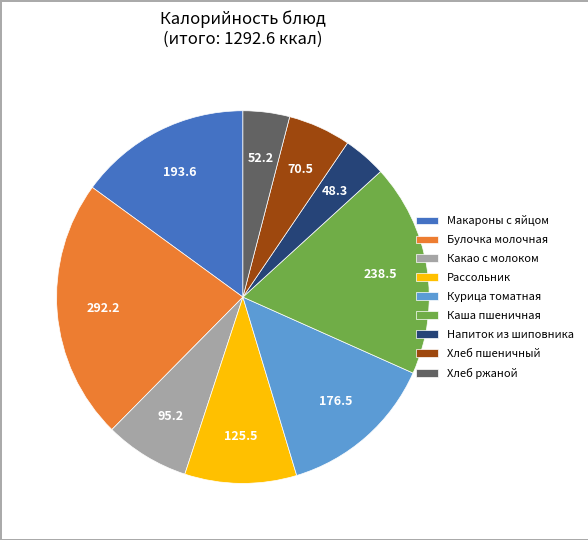

Does Рассольник represent more than half of the total?

No